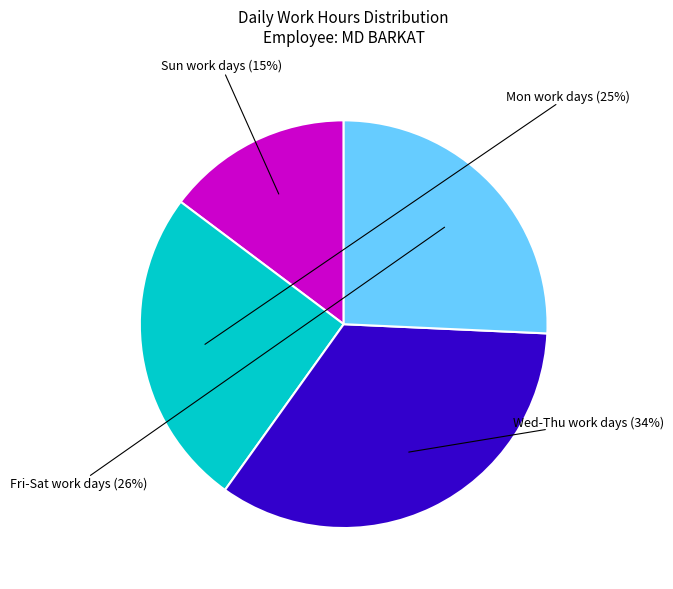

How many segments does this pie chart have?

4